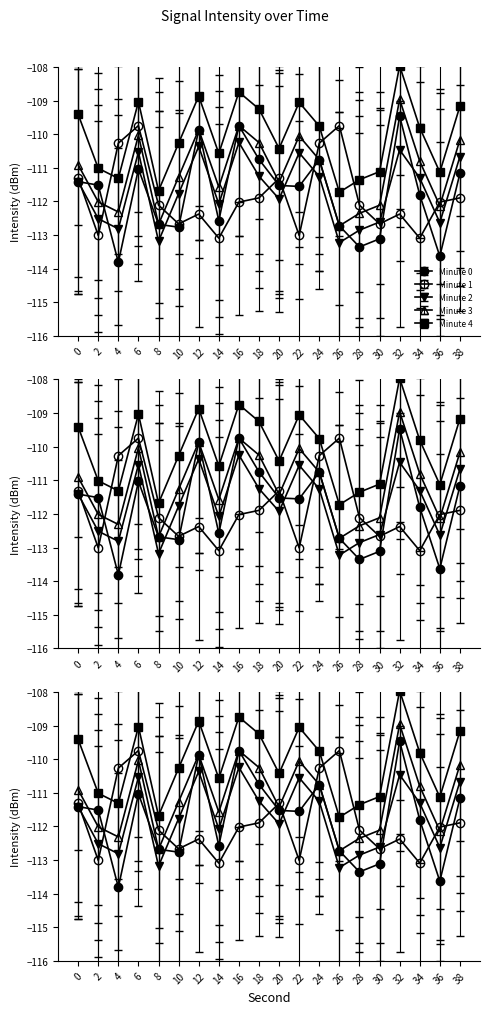

Reading left to right, extract all data points from this chart.

Minute 0: -111.4	-111.5	-113.8	-111.0	-112.7	-112.8	-109.9	-112.6	-109.7	-110.7	-111.5	-111.6	-110.8	-112.7	-113.4	-113.1	-109.5	-111.8	-113.6	-111.2
Minute 1: -111.3	-113.0	-110.3	-109.7	-112.1	-112.7	-112.4	-113.1	-112.0	-111.9	-111.3	-113.0	-110.3	-109.7	-112.1	-112.7	-112.4	-113.1	-112.0	-111.9
Minute 2: -111.4	-112.5	-112.8	-110.5	-113.2	-111.8	-110.4	-112.1	-110.2	-111.2	-111.9	-110.6	-111.3	-113.2	-112.9	-112.6	-110.5	-111.3	-112.6	-110.7
Minute 3: -110.9	-112.0	-112.3	-110.0	-112.7	-111.3	-109.9	-111.6	-109.7	-110.2	-111.4	-110.1	-110.8	-112.7	-112.4	-112.1	-109.0	-110.8	-112.1	-110.2
Minute 4: -109.4	-111.0	-111.3	-109.0	-111.7	-110.3	-108.9	-110.6	-108.7	-109.2	-110.4	-109.1	-109.8	-111.7	-111.4	-111.1	-108.0	-109.8	-111.1	-109.2